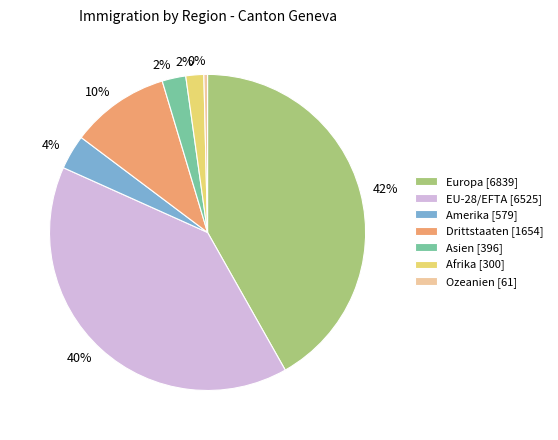

Do Drittstaaten [1654] and Amerika [579] together represent more than half of the pie?

No